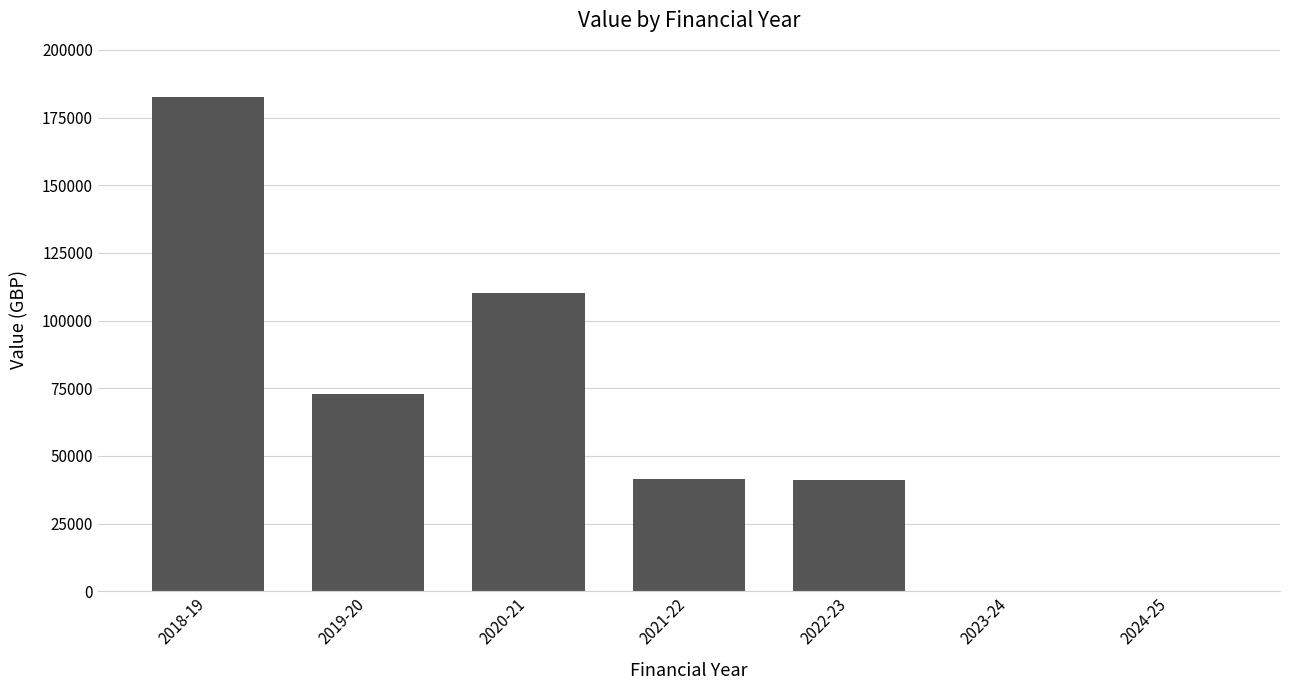

What is the change in value from 2018-19 to 2022-23?

-141266